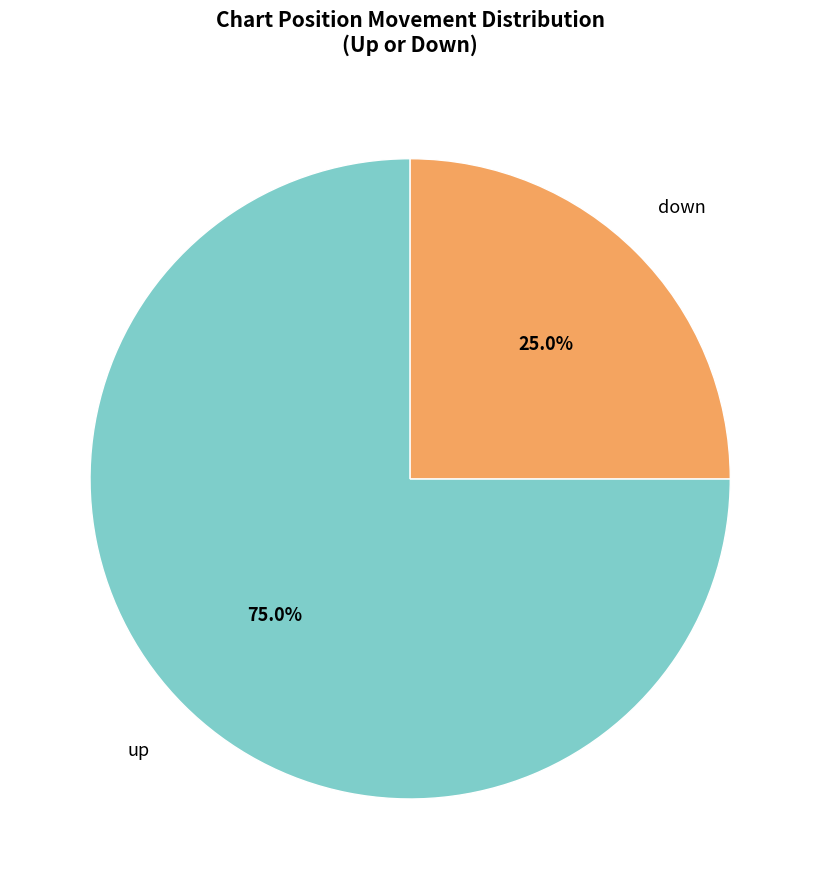

What percentage is the down slice, to the nearest percent?

25%